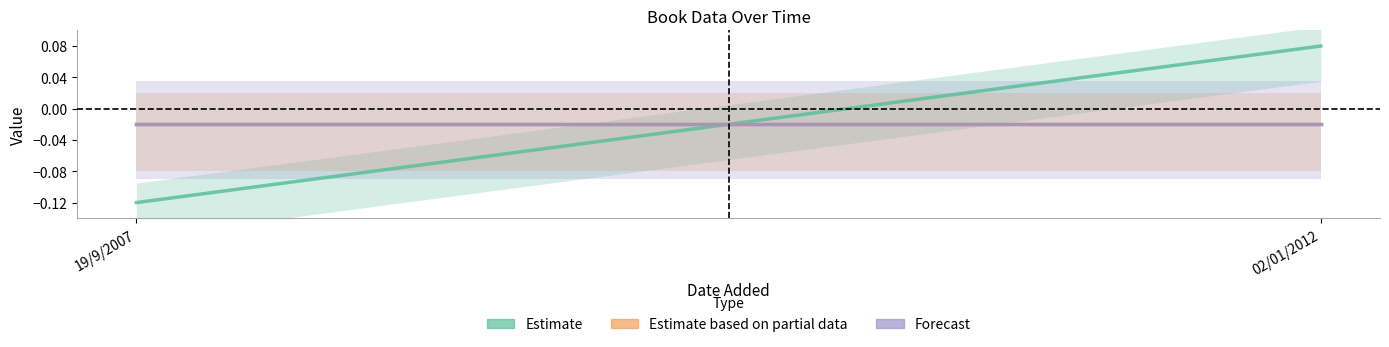

How many data points in Estimate are less than 0?

1